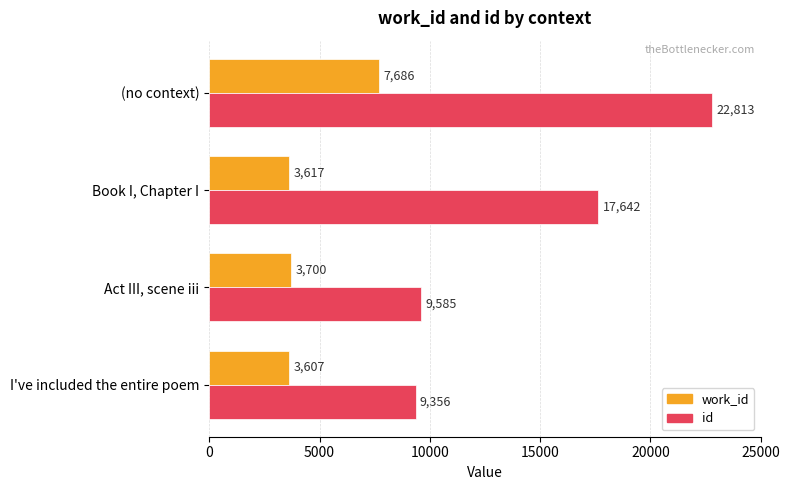

List the labels in order of work_id value, smallest first.

I've included the entire poem, Book I, Chapter I, Act III, scene iii, (no context)